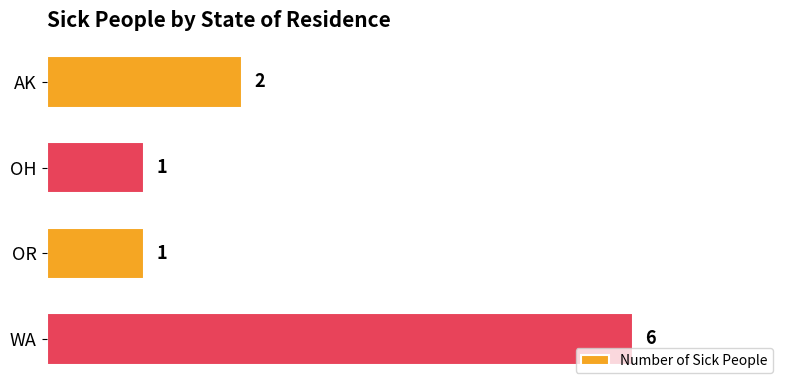

Which has a higher value, OH or WA?

WA